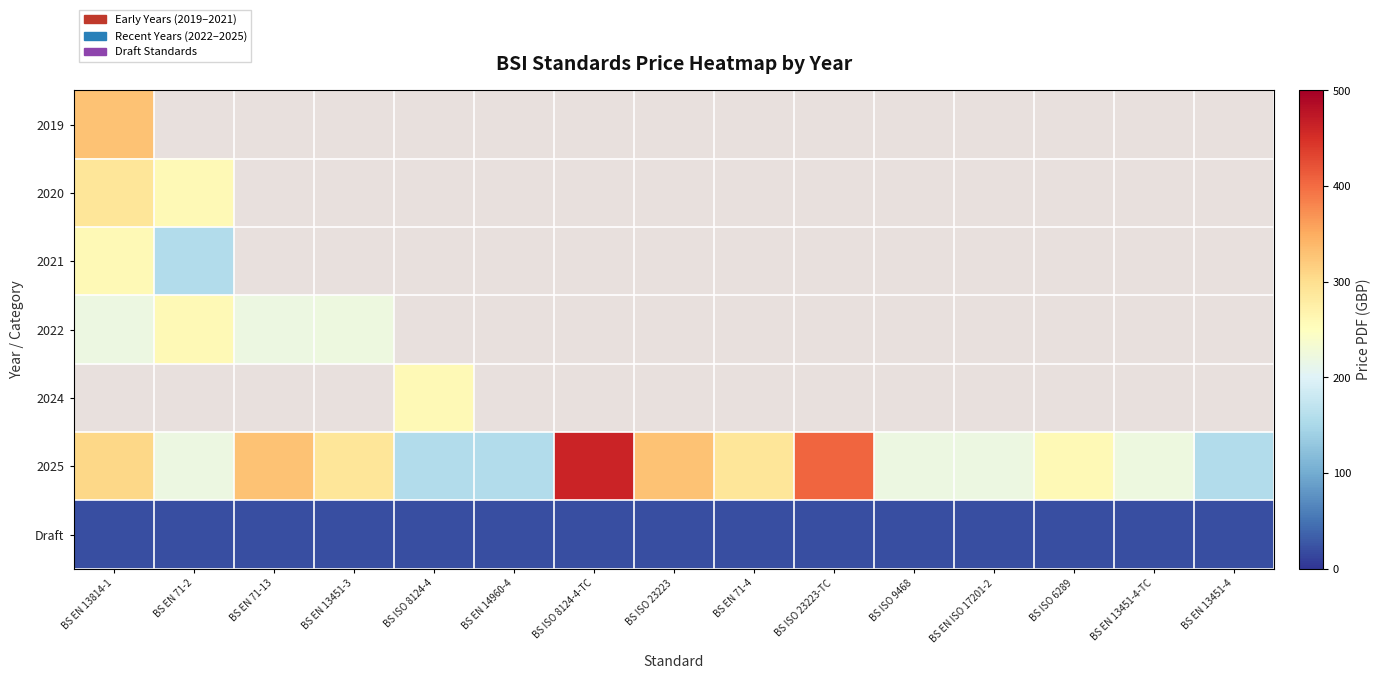

True or false: 2022 has a value of 222.0 at BS EN 13451-3.

True